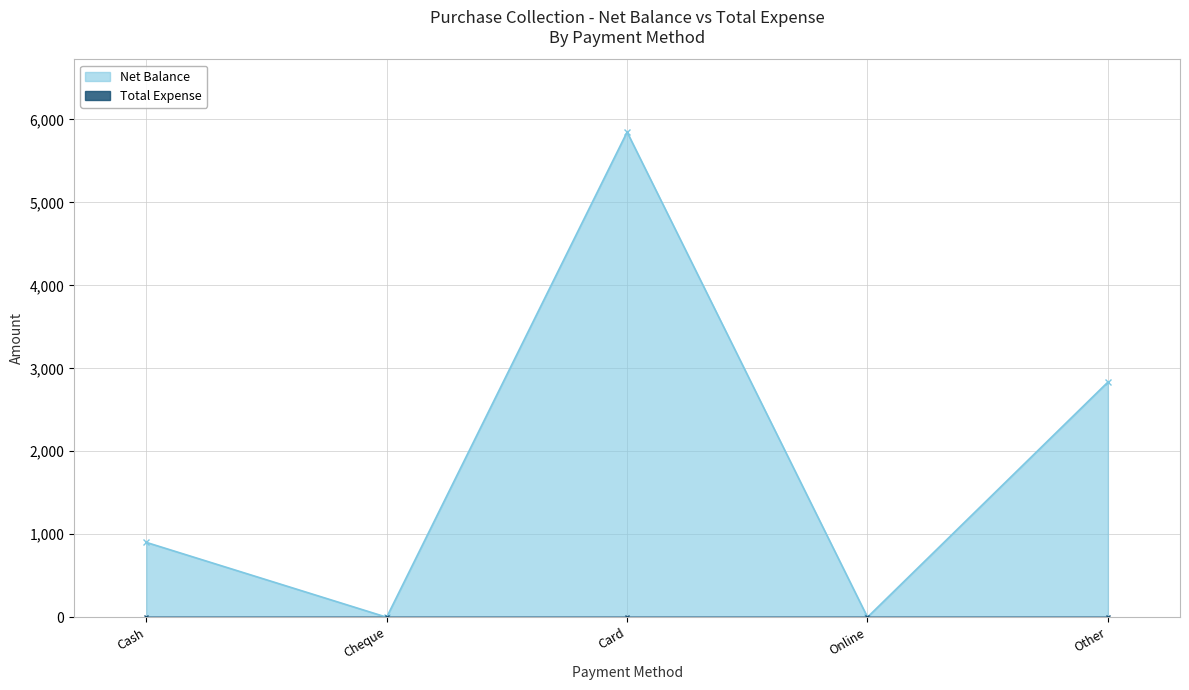

Approximately how many times larger is the value at Other compared to Cash?

3.1